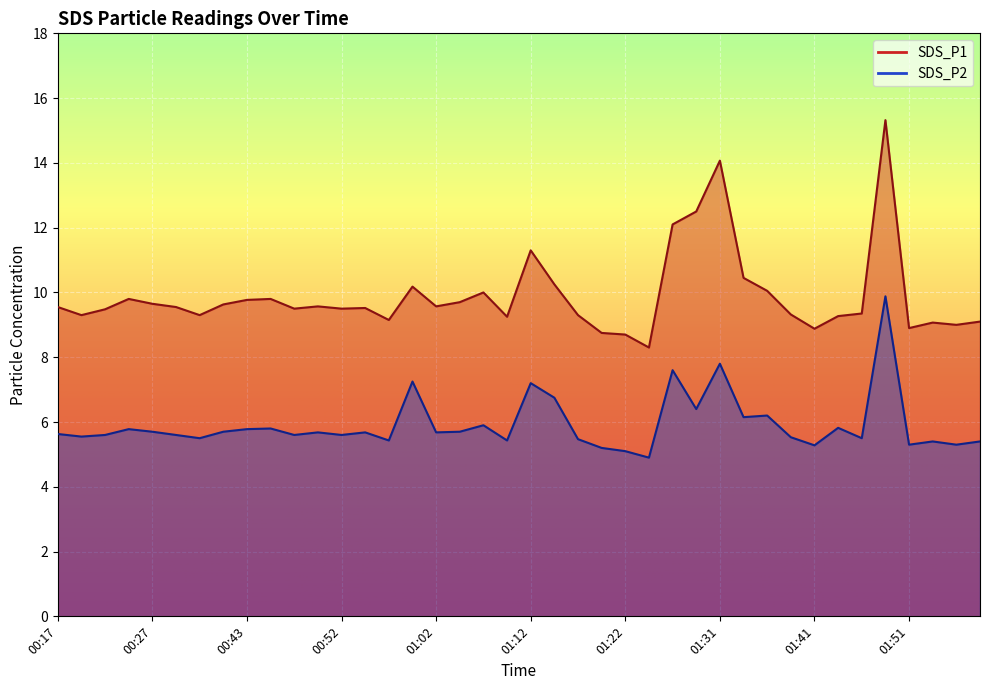

Reading left to right, what are all the values shown in this chart?

SDS_P1: 9.6	9.3	9.5	9.8	9.7	9.6	9.3	9.6	9.8	9.8	9.5	9.6	9.5	9.5	9.2	10.2	9.6	9.7	10.0	9.2	11.3	10.2	9.3	8.8	8.7	8.3	12.1	12.5	14.1	10.4	10.1	9.3	8.9	9.3	9.3	15.3	8.9	9.1	9.0	9.1
SDS_P2: 5.6	5.5	5.6	5.8	5.7	5.6	5.5	5.7	5.8	5.8	5.6	5.7	5.6	5.7	5.4	7.2	5.7	5.7	5.9	5.4	7.2	6.8	5.5	5.2	5.1	4.9	7.6	6.4	7.8	6.2	6.2	5.5	5.3	5.8	5.5	9.9	5.3	5.4	5.3	5.4